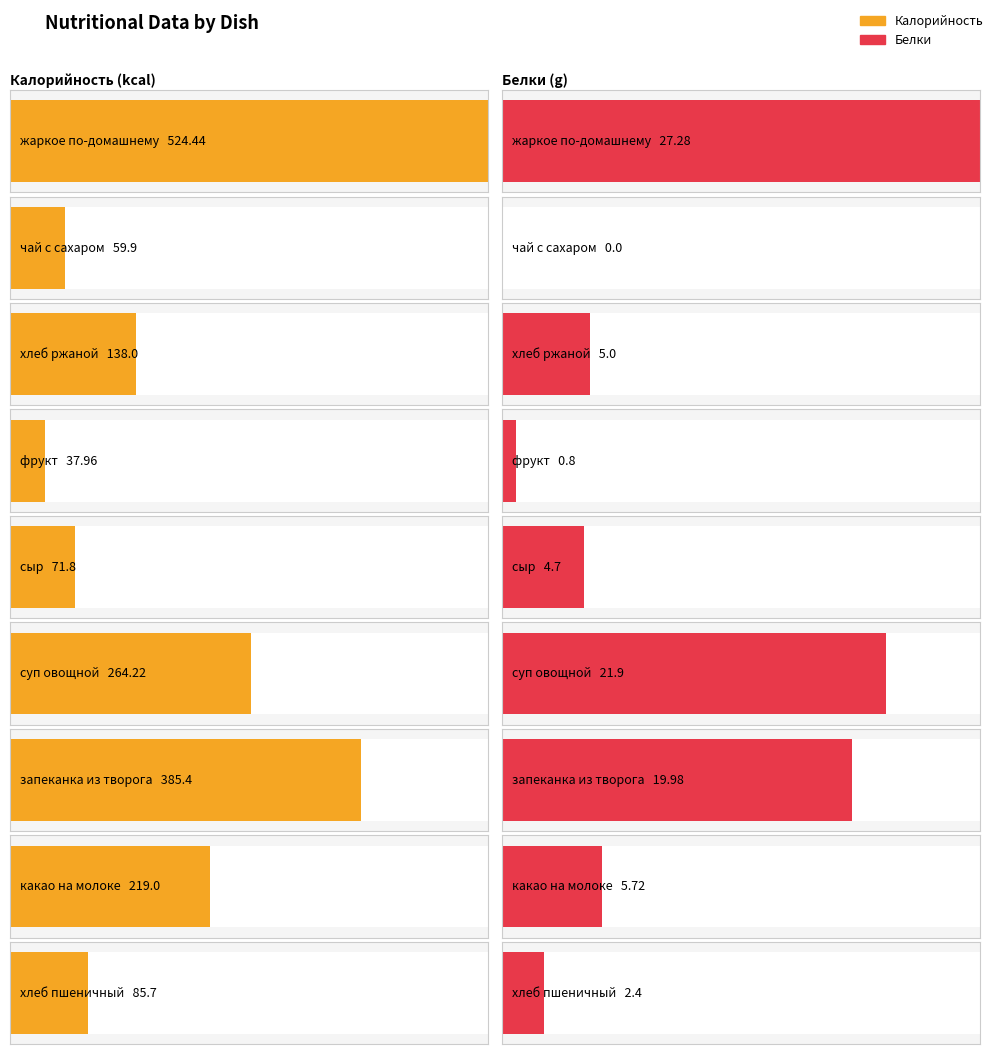

Reading left to right, extract all data points from this chart.

Калорийность: 524.4	59.9	138.0	38.0	71.8	264.2	385.4	219.0	85.7
Белки: 27.3	0.0	5.0	0.8	4.7	21.9	20.0	5.7	2.4